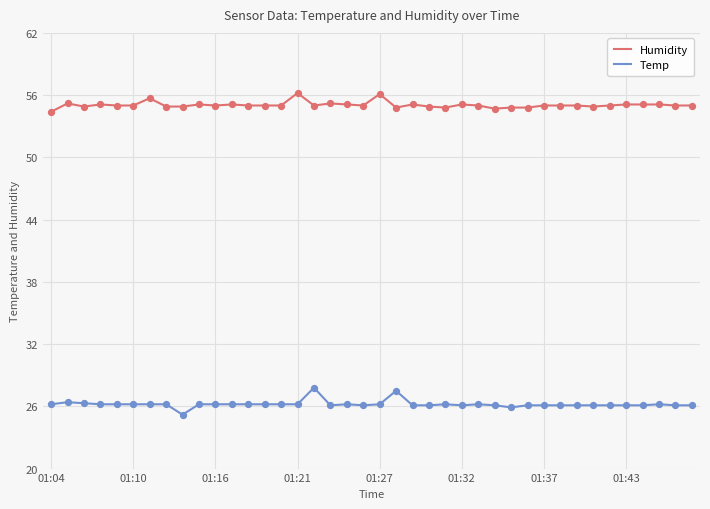

True or false: Humidity and Temp intersect in this chart.

False